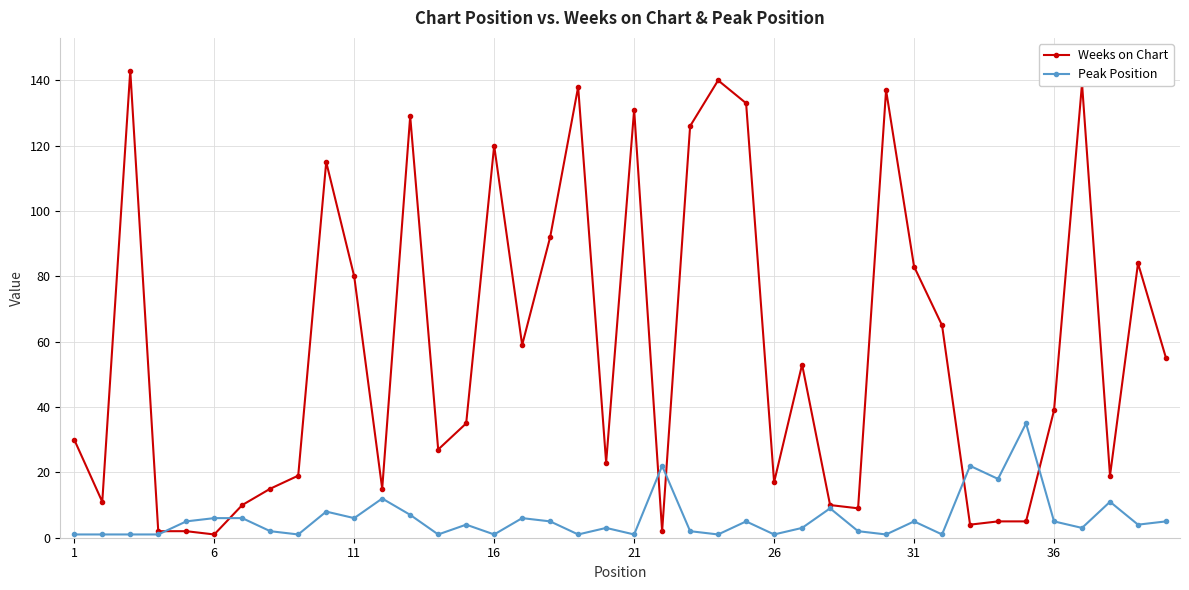

What is the highest value of the Peak Position series?

35